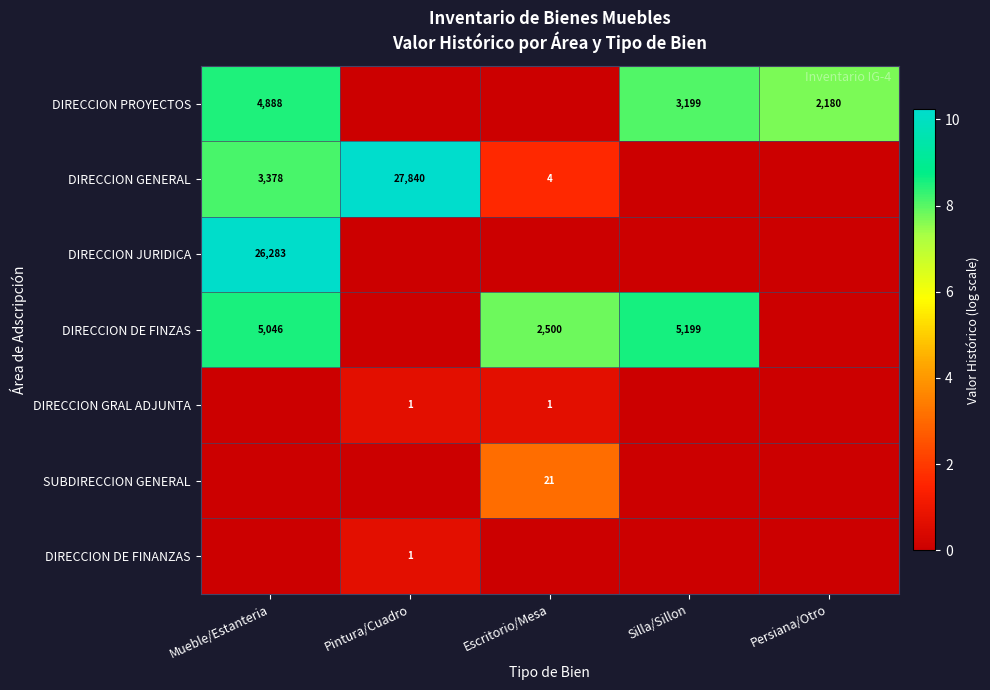

What is the difference between the highest and lowest values at Persiana/Otro?

7.7